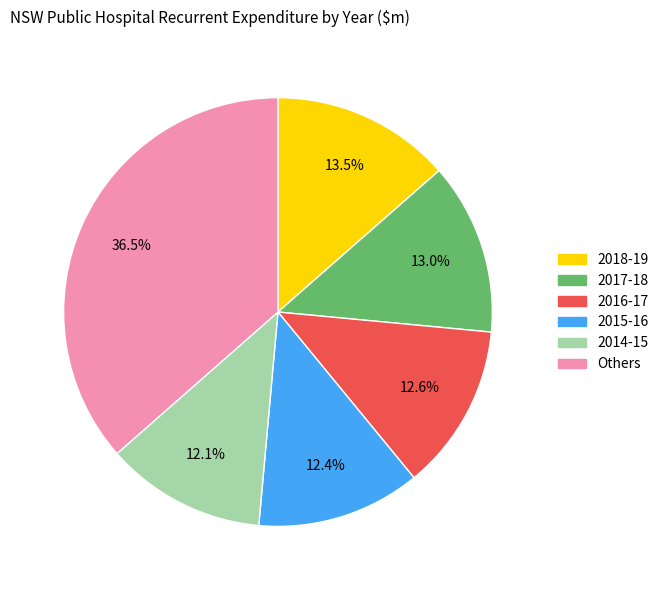

How many segments does this pie chart have?

6